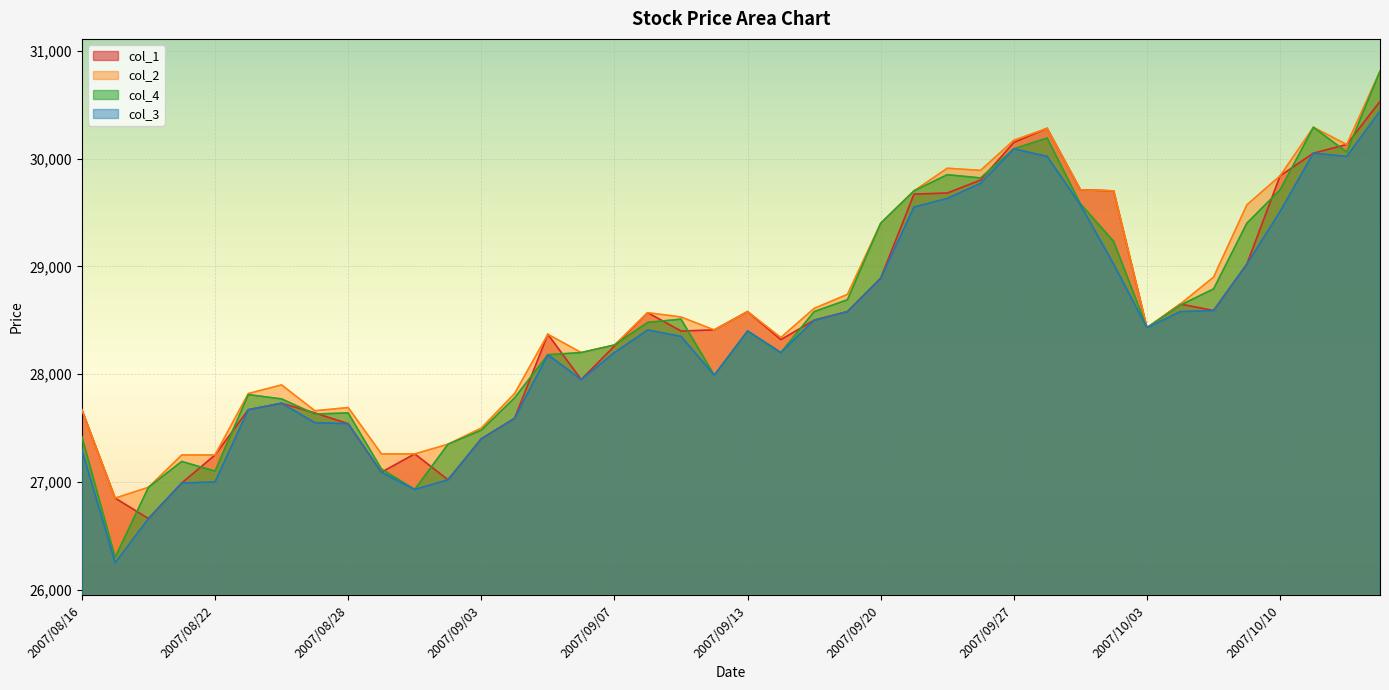

What is the sum of the col_3 values at 2007/09/27 and 2007/08/28?

57630